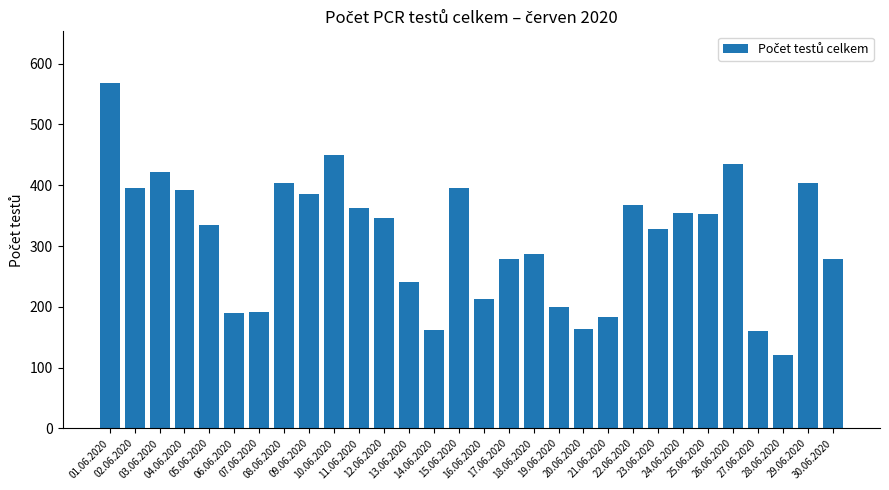

How many data points does each series have?

30